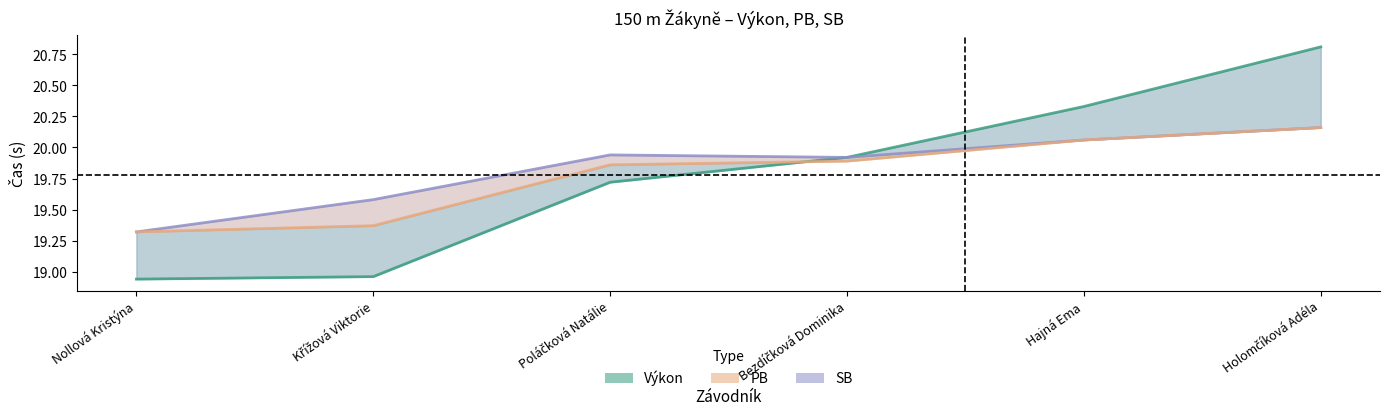

True or false: SB has a value of 20.2 at Holomčíková Adéla.

True